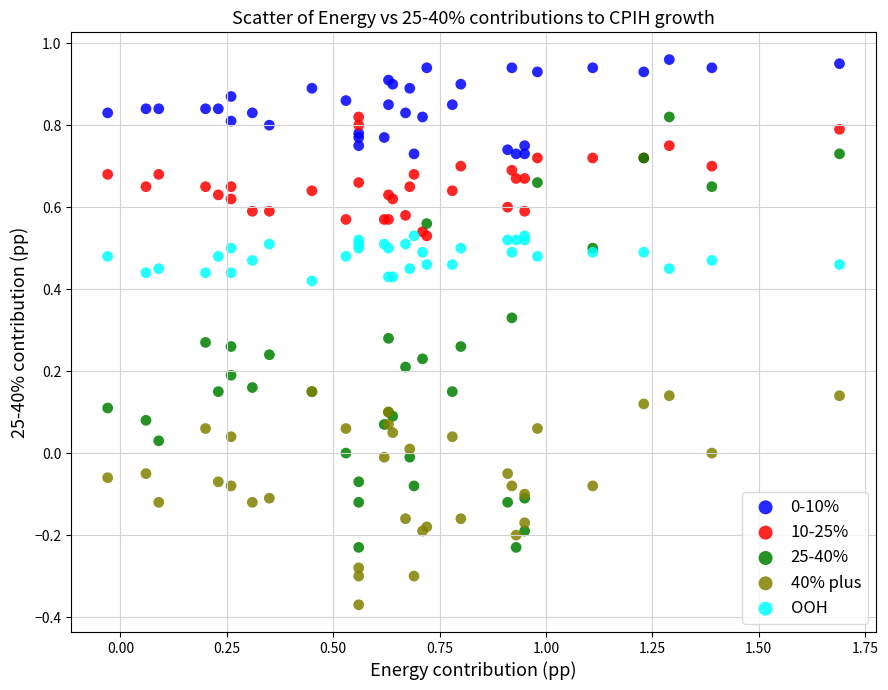

Which series has the widest spread of Y values?

25-40%